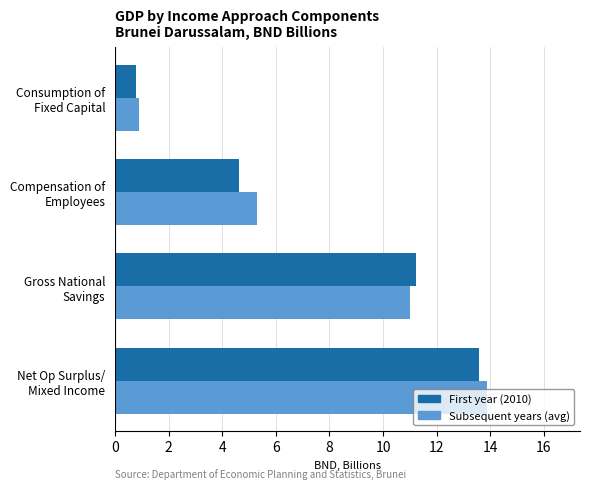

What is the lowest value of the First year (2010) series?

0.8